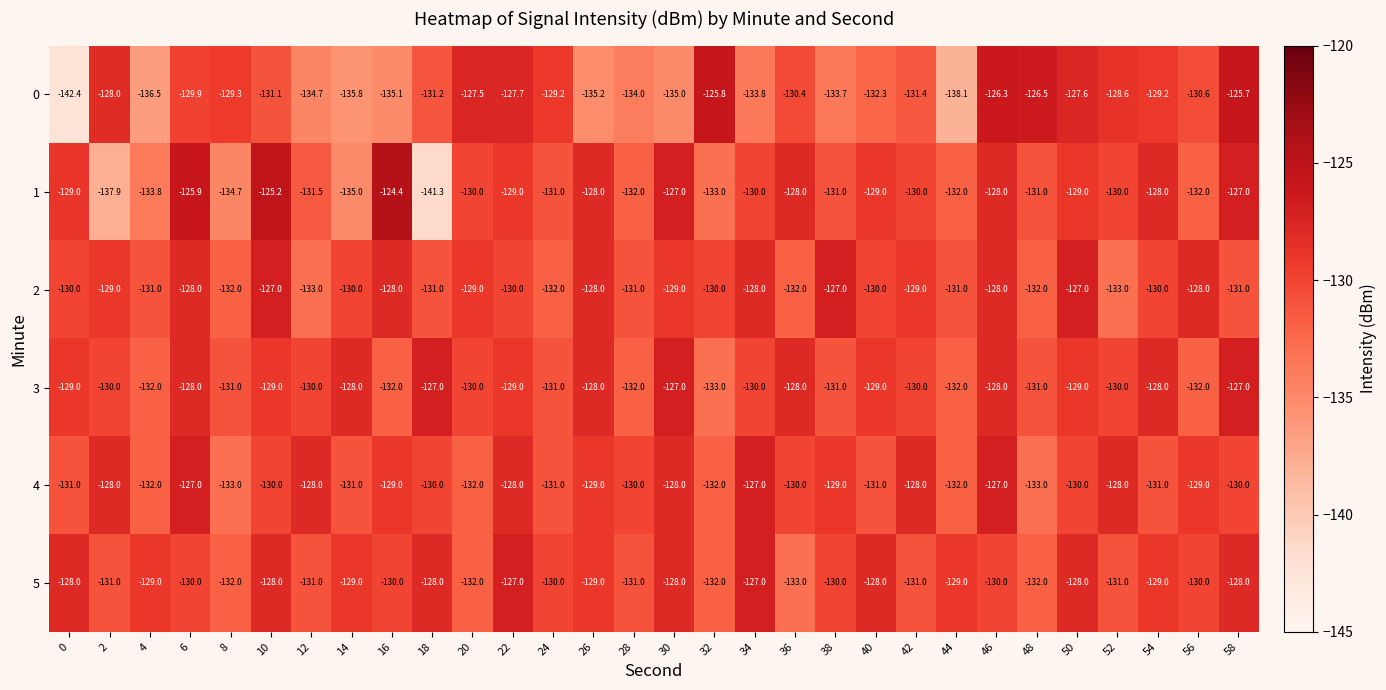

What is the sum of all 1 values?

-3913.7